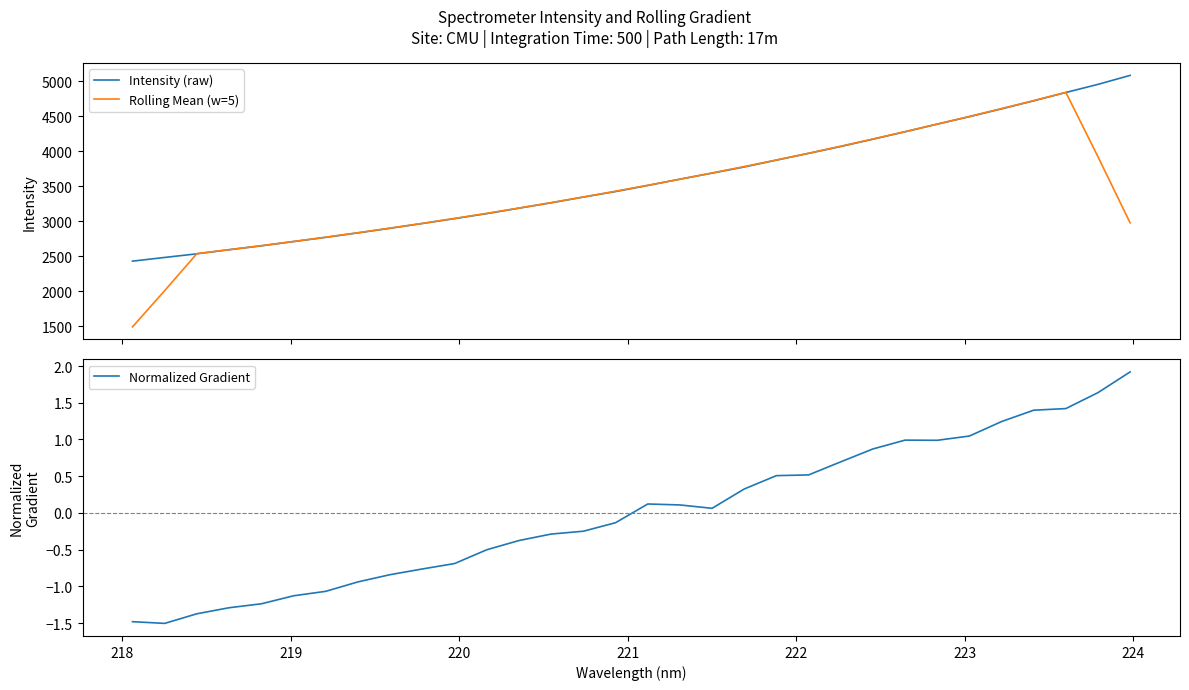

How many data points in Normalized Gradient are above 0?

16